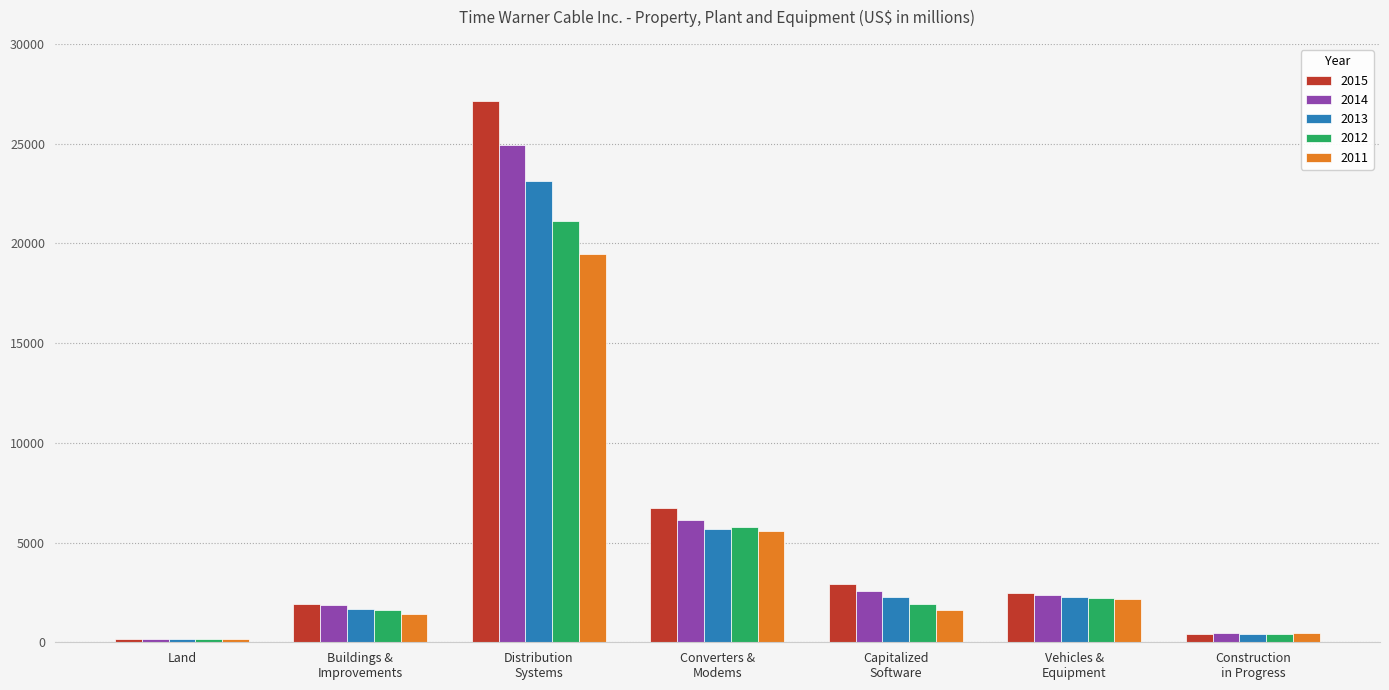

What is the difference between the maximum and minimum values in the 2013 series?

22946